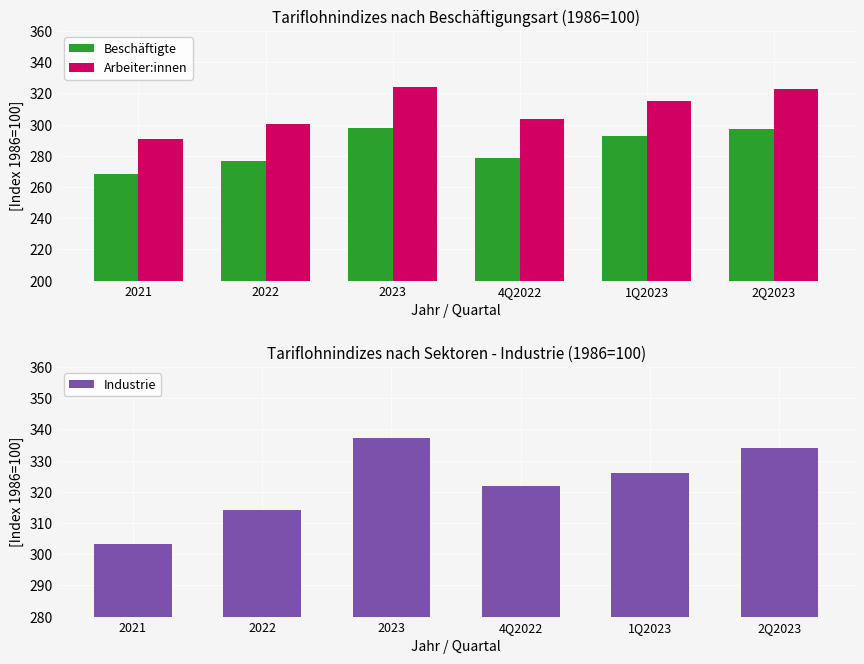

At 4Q2022, list the series in order from largest to smallest.

Industrie, Arbeiter:innen, Beschäftigte